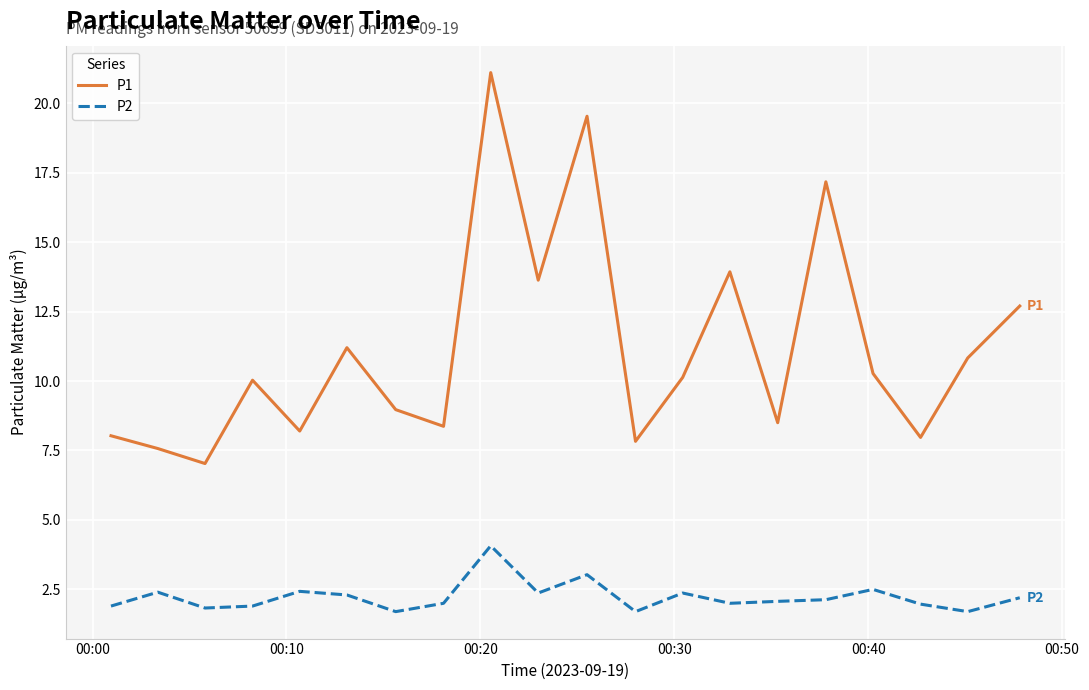

Which series has the largest total across all categories?

P1